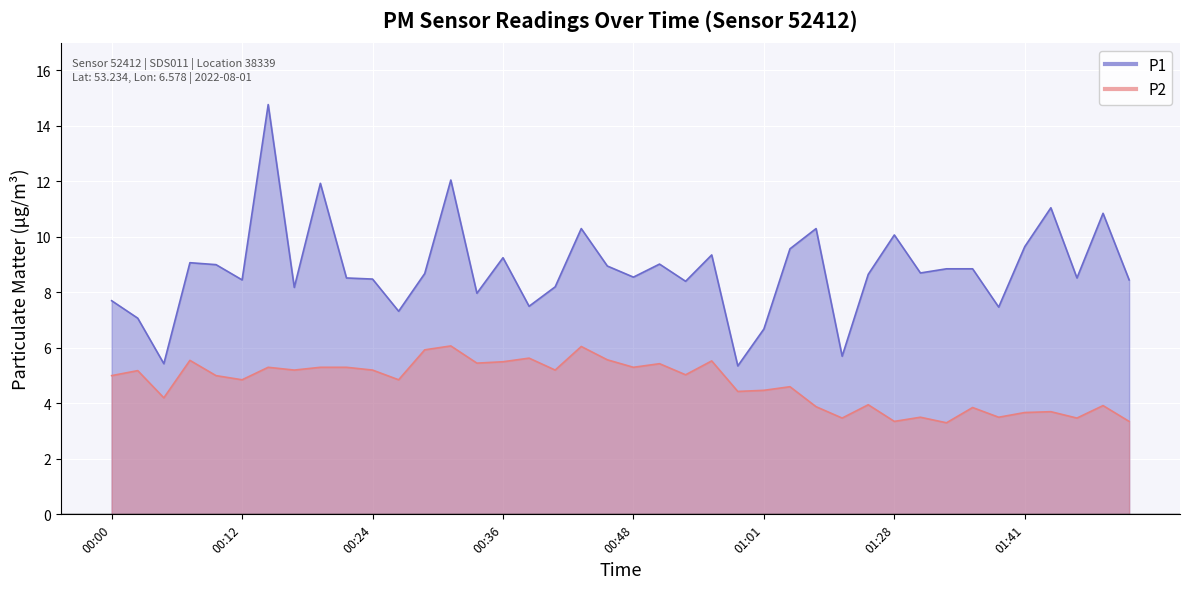

What is the label of the 2nd point from the left?

00:02